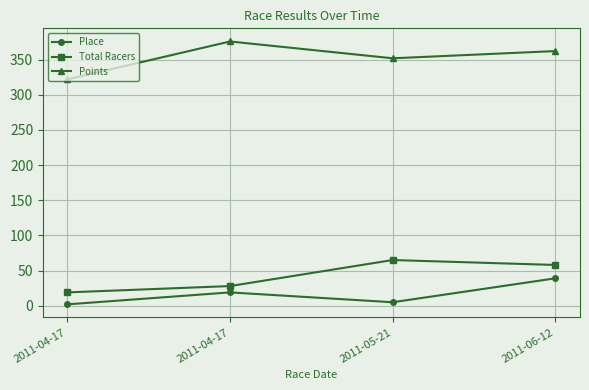

How many series are shown in this chart?

3